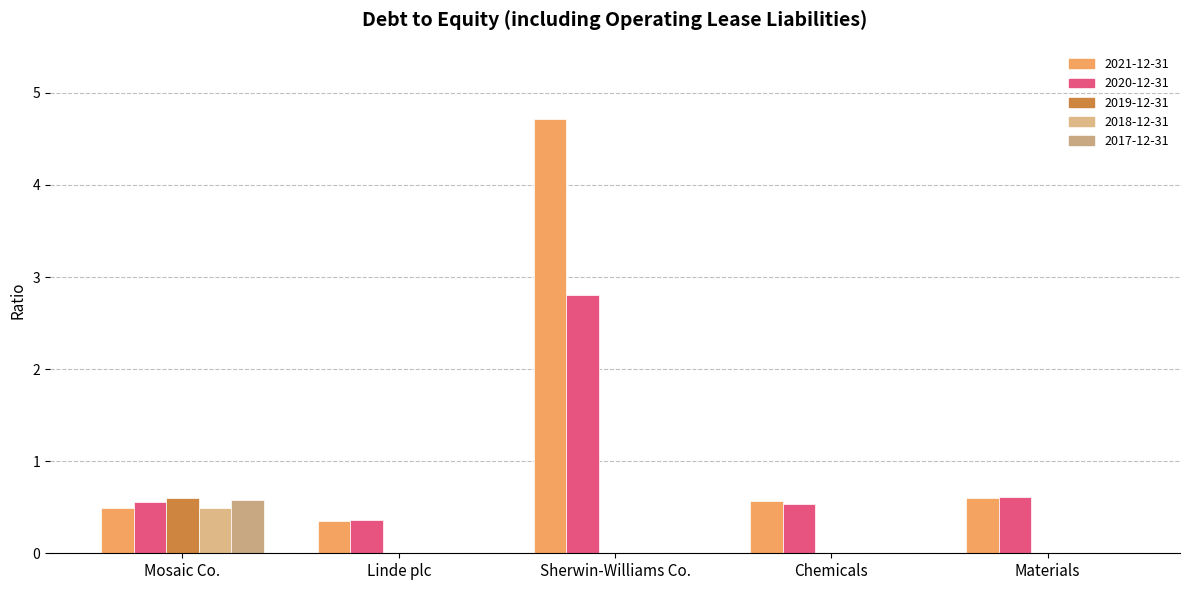

The 2020-12-31 series shows 0.2 at Chemicals. True or false?

False